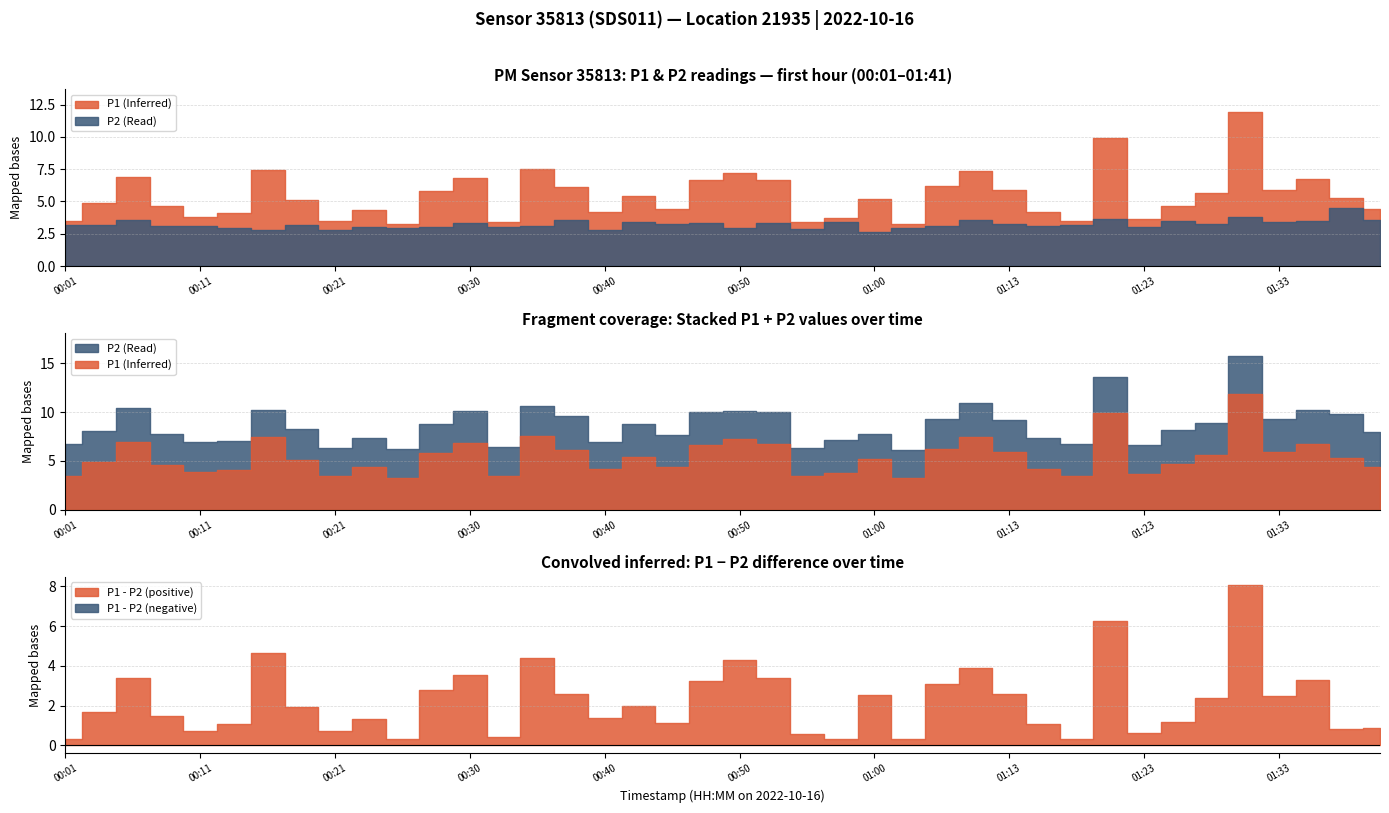

Rank the series by their average value, from lowest to highest.

P2, P1